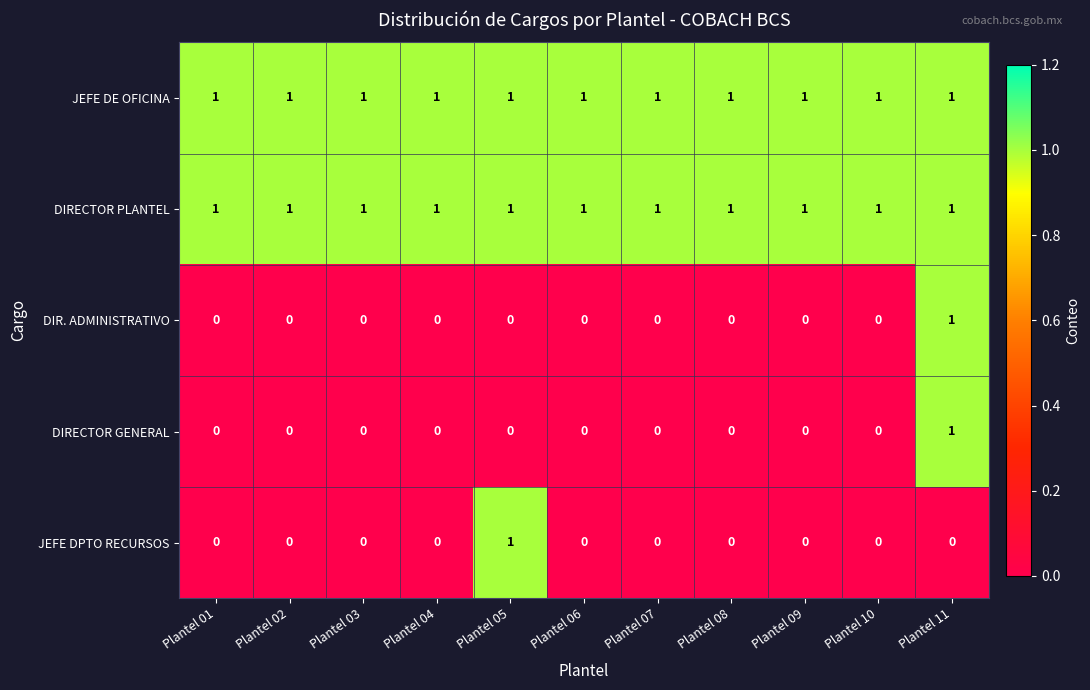

What is the difference between the highest and lowest values at Plantel 04?

1